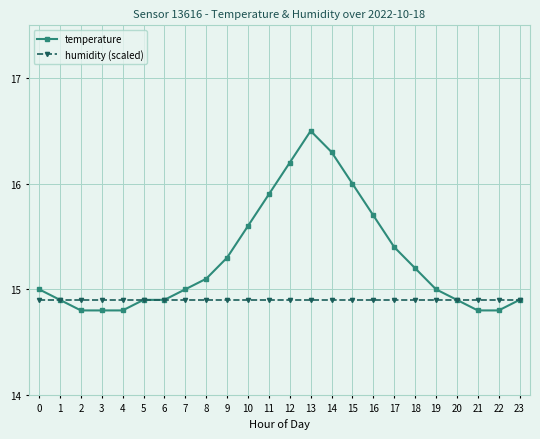

What is the sum of all humidity (scaled) values?

357.6